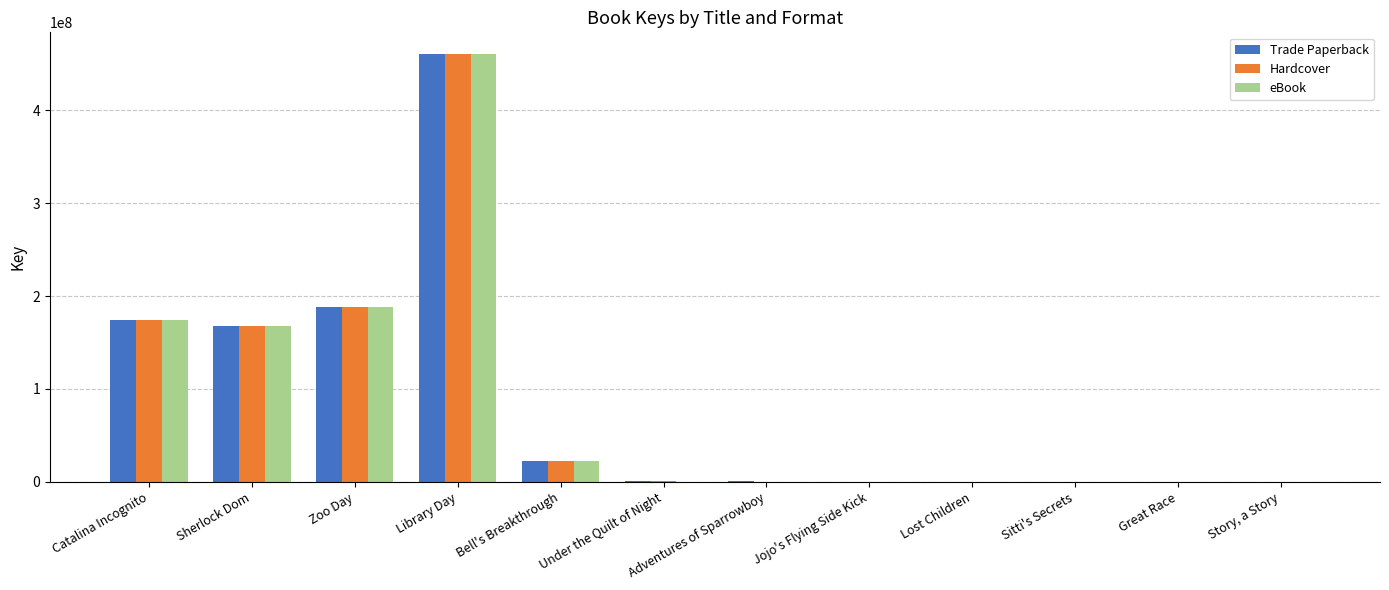

How many data points does each series have?

12